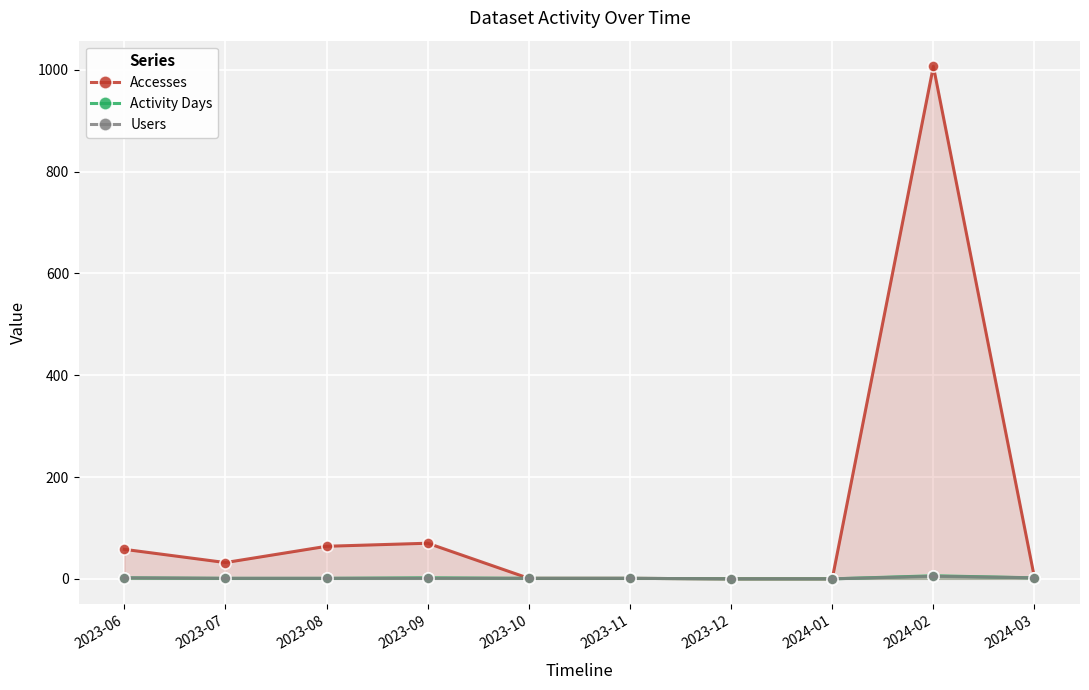

How many data points in Users are less than 1?

2